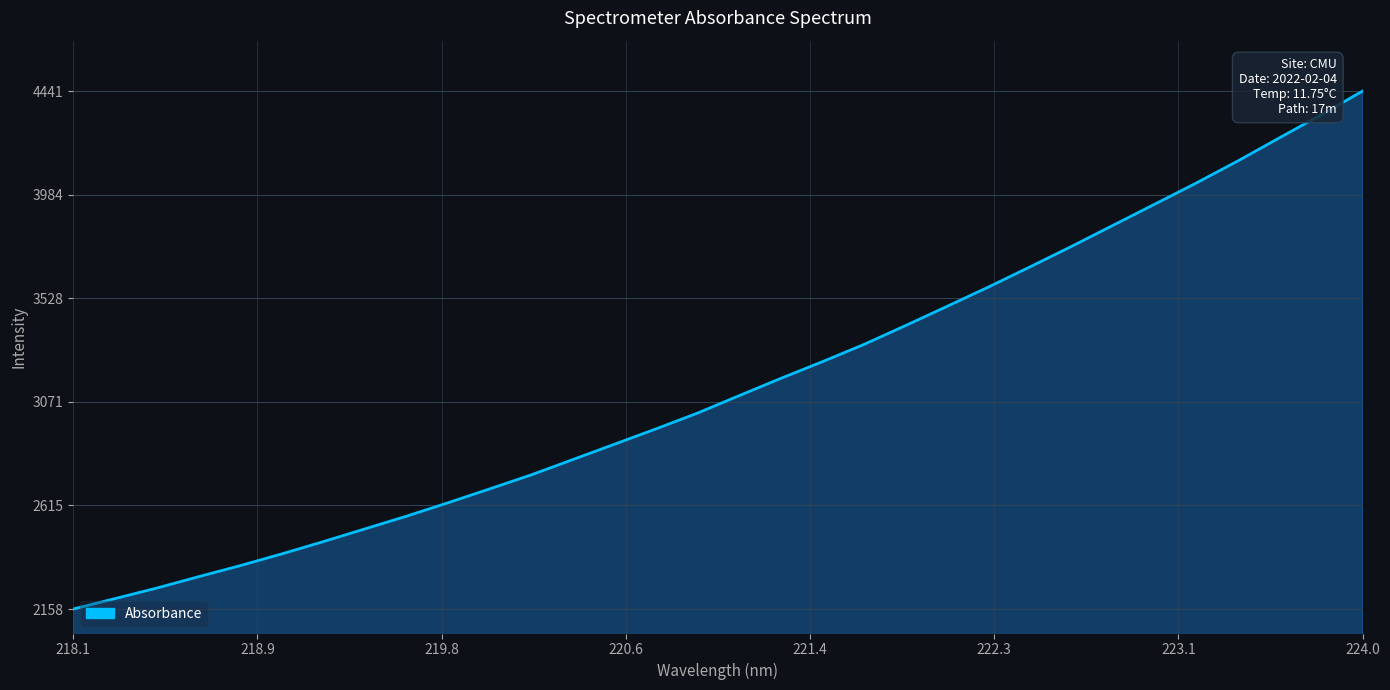

What is the difference between the maximum and minimum values?

2282.7